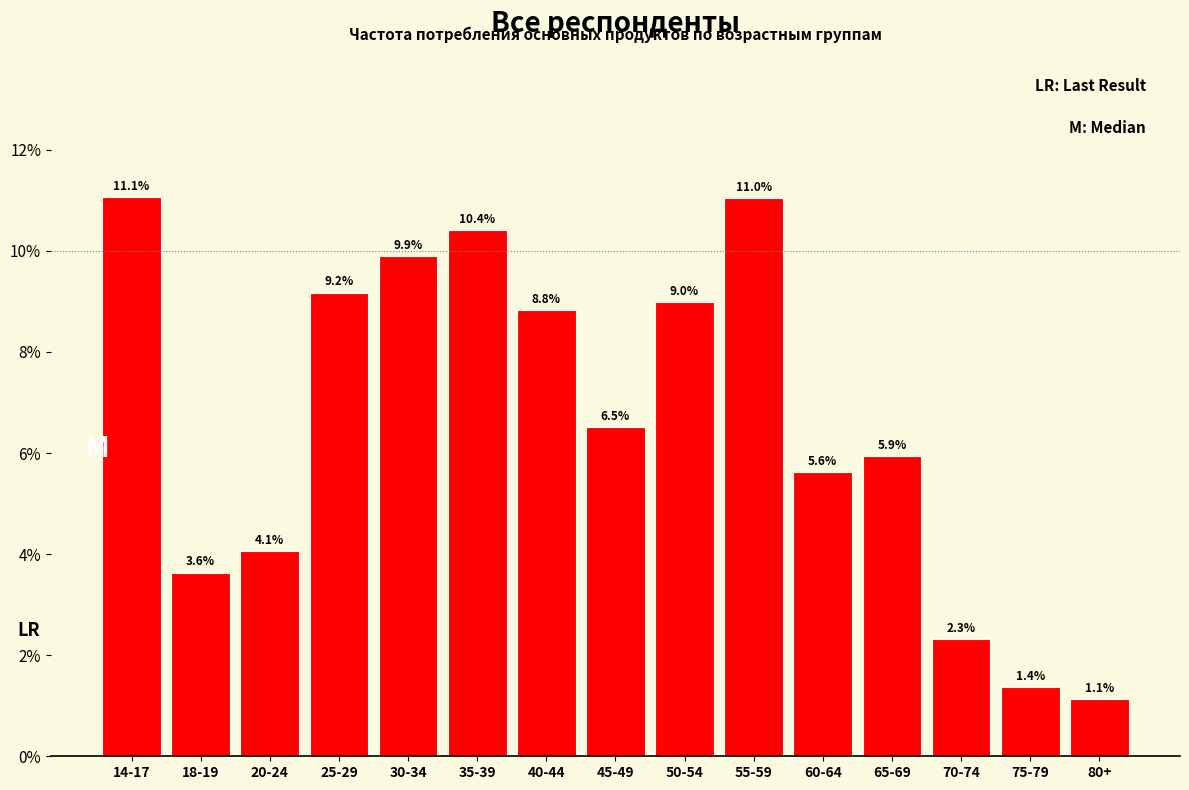

Reading left to right, list all the values displayed in this chart.

11.1	3.6	4.1	9.2	9.9	10.4	8.8	6.5	9.0	11.0	5.6	5.9	2.3	1.4	1.1